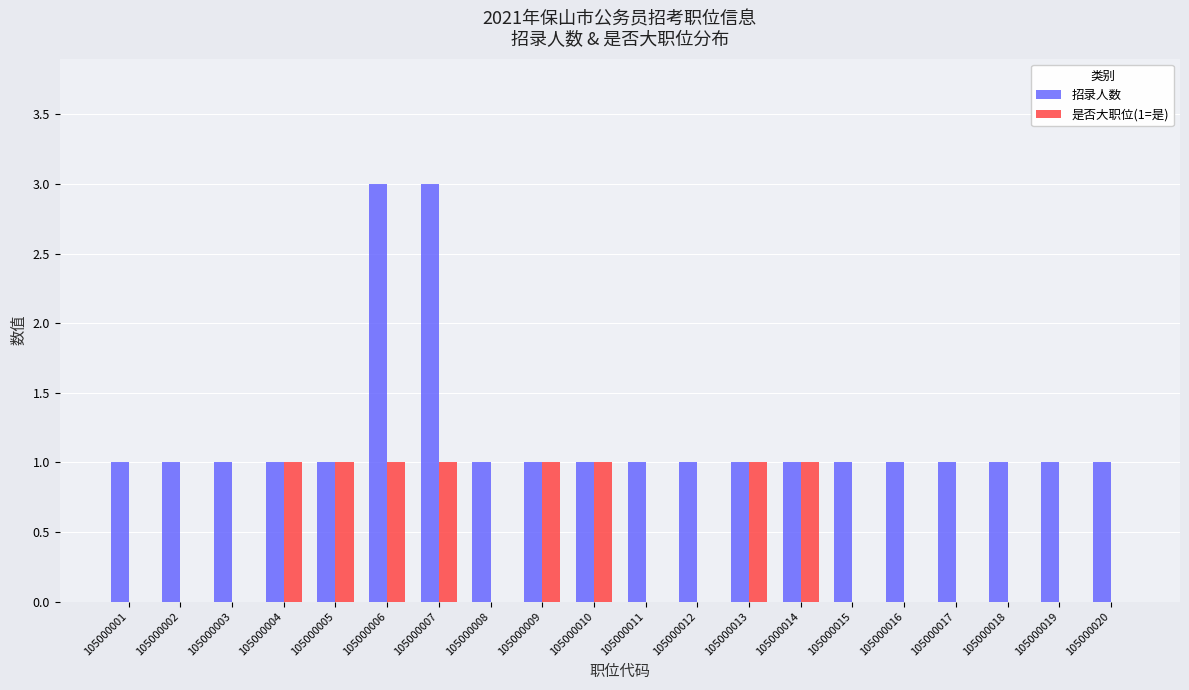

What are all the series names shown in the legend?

招录人数, 是否大职位(1=是)